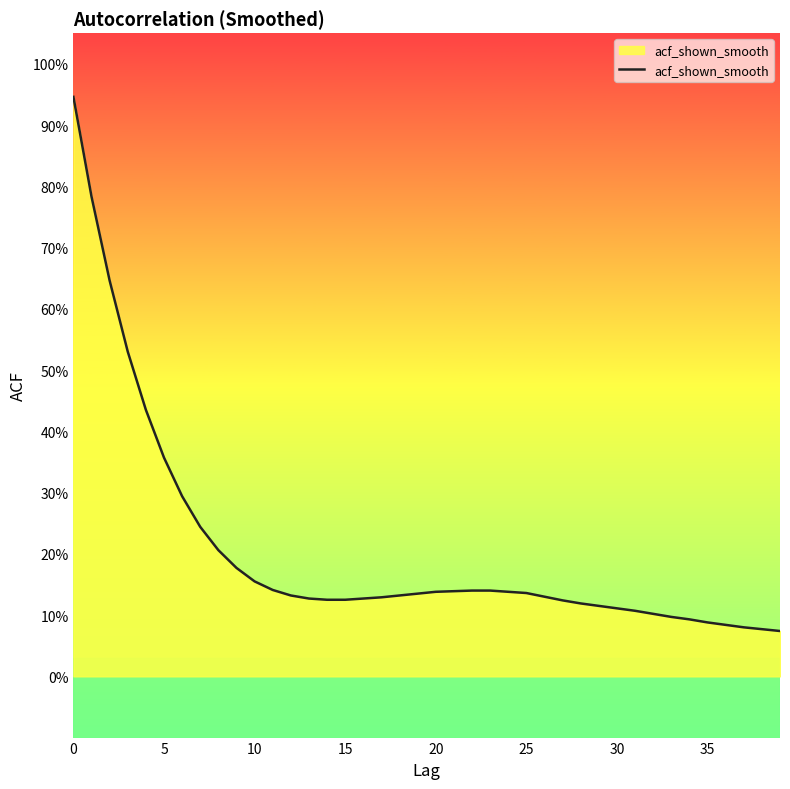

What is the greatest value displayed?

0.9